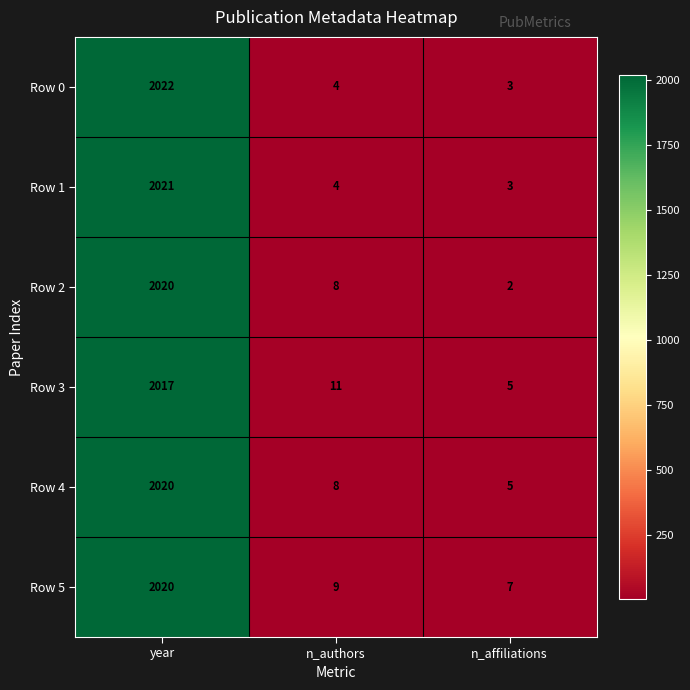

What is the total value across all series at n_authors?

44